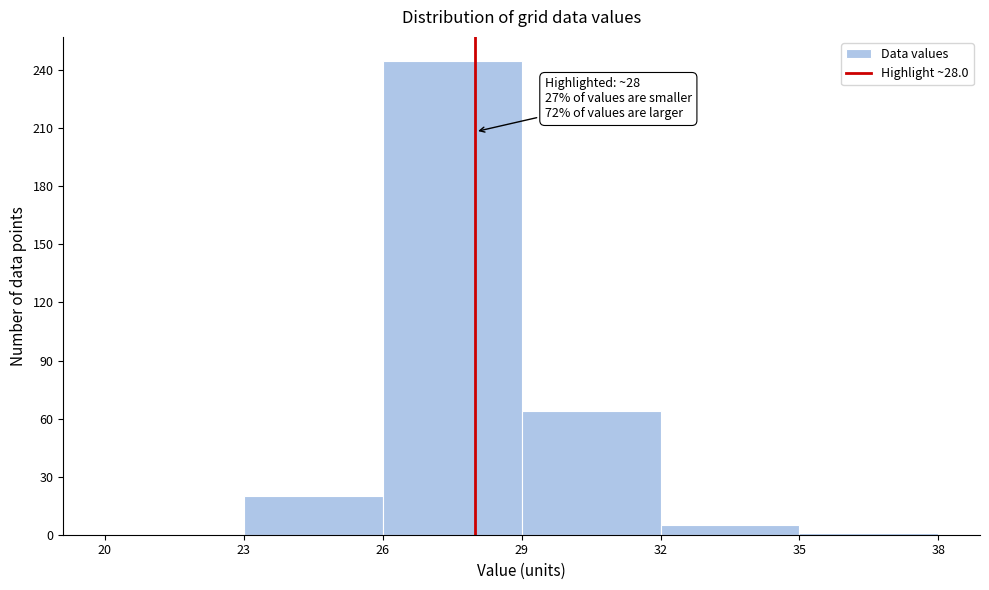

Which range on the x-axis has the tallest bar?

26 to 29